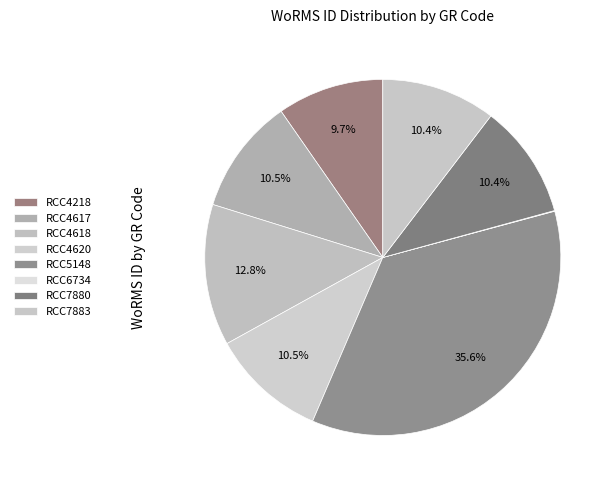

True or false: RCC7883 accounts for 1% of the total.

False